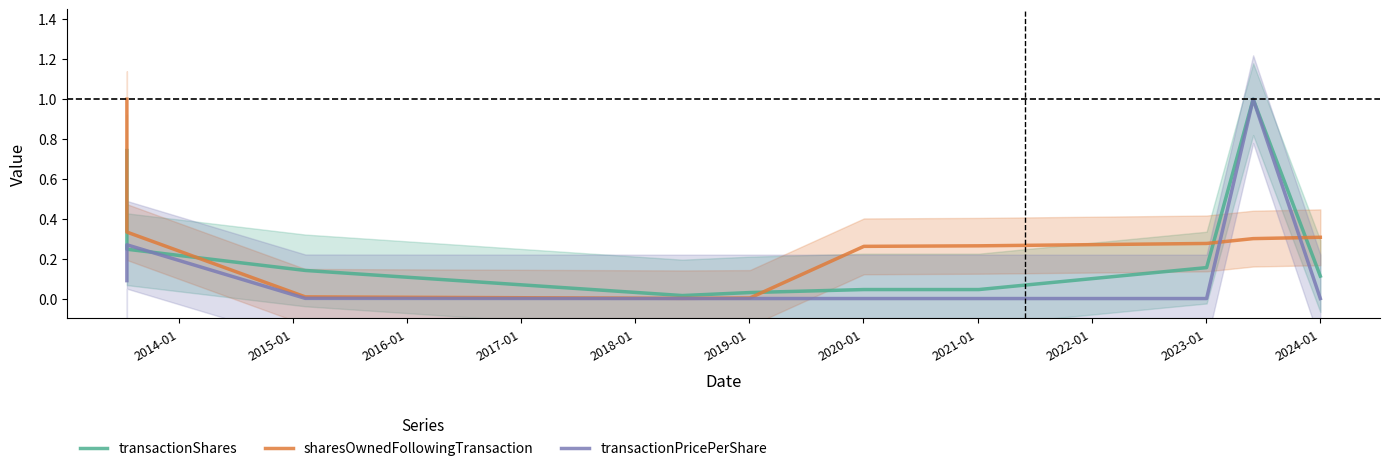

What is the sum of all transactionPricePerShare values?

1.4